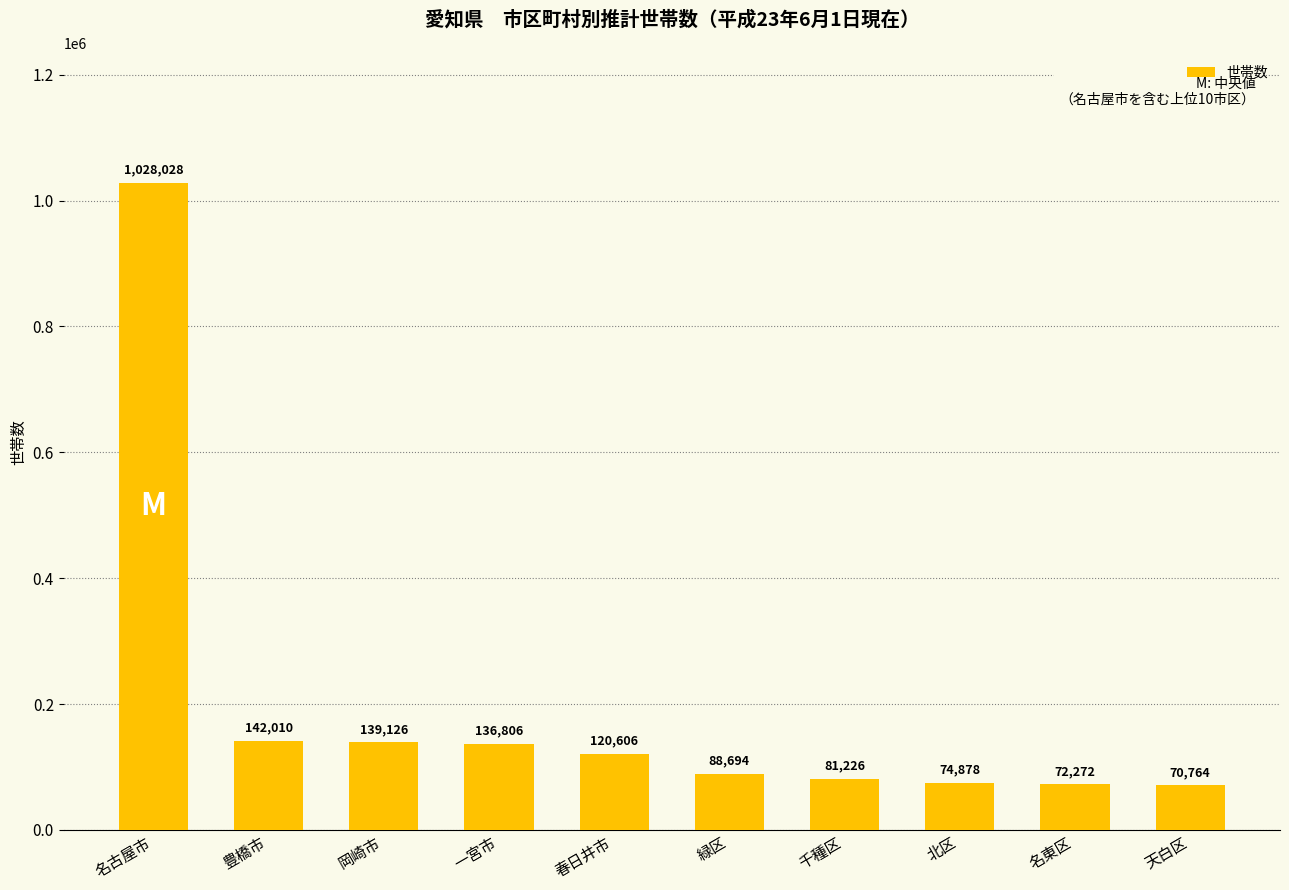

What is the sum of the values at 一宮市 and 北区?

211684